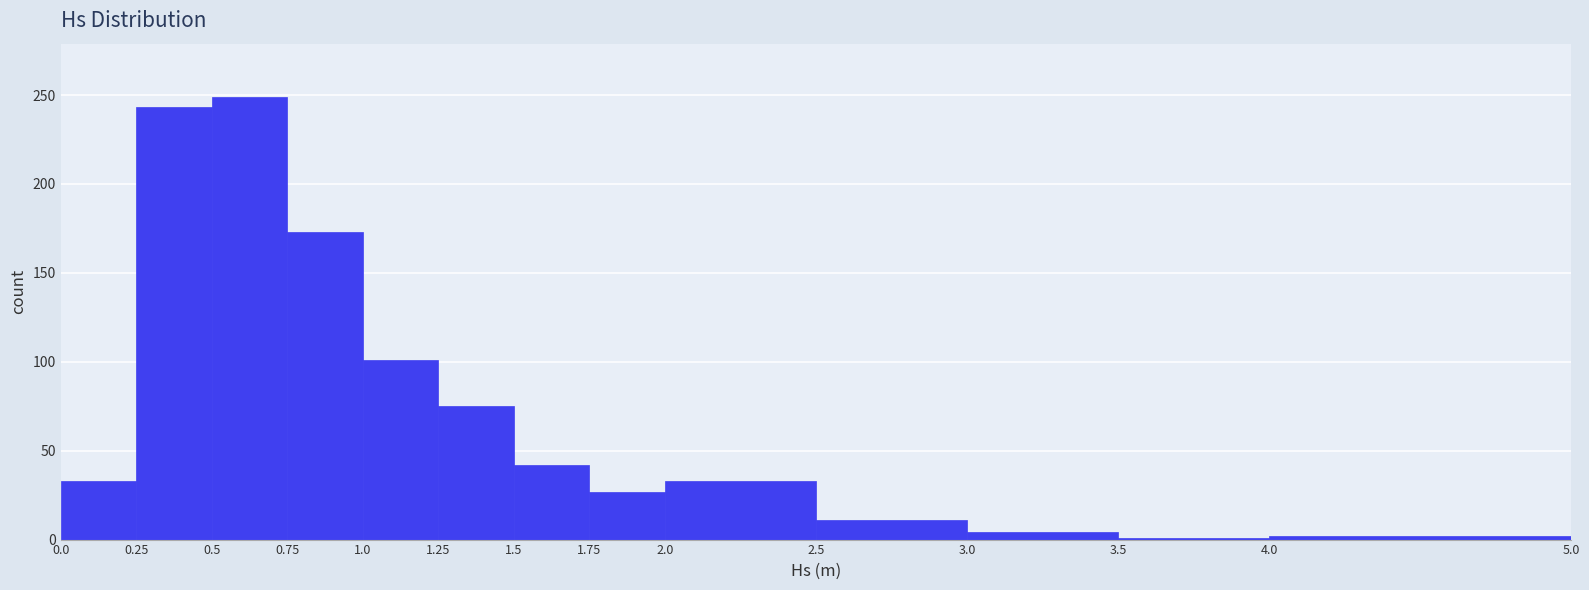

Reading left to right, transcribe this chart: for each bar, give the range it covers on the x-axis and its height. The values are not printed on the chart, so give them approximately, as read against the axis.

0.0 to 0.25: 35
0.25 to 0.5: 245
0.5 to 0.75: 250
0.75 to 1.0: 175
1.0 to 1.25: 100
1.25 to 1.5: 75
1.5 to 1.75: 40
1.75 to 2.0: 25
2.0 to 2.5: 35
2.5 to 3.0: 10
3.0 to 3.5: under 5
3.5 to 4.0: under 5
4.0 to 5.0: under 5